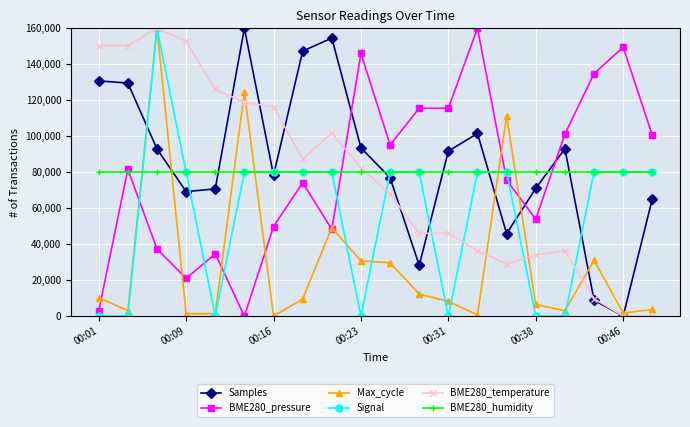

How many intersections are there between Max_cycle and Samples?

6